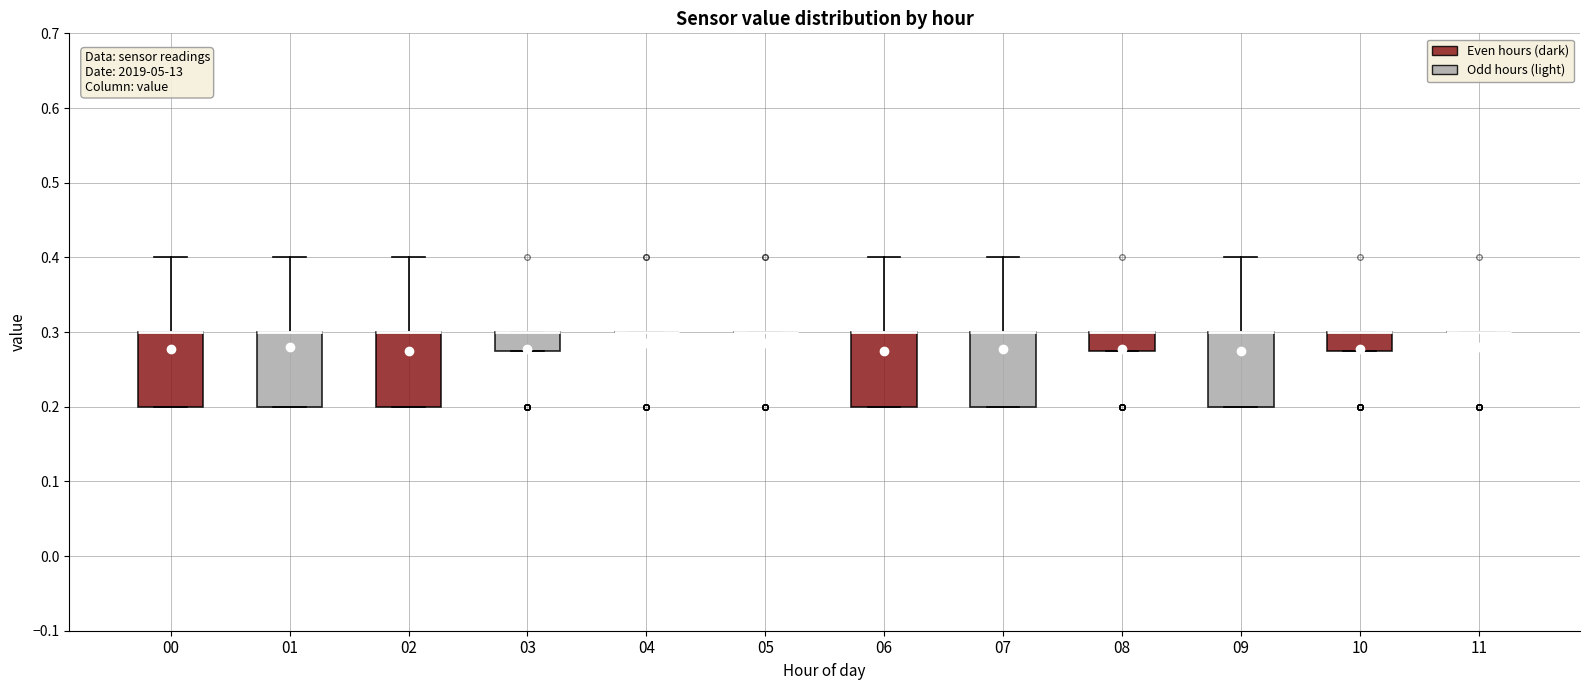

Where is the lower edge of the box at x = 03 on the y-axis? The values are not printed on the chart, so give them approximately, as read against the axis.

0.28